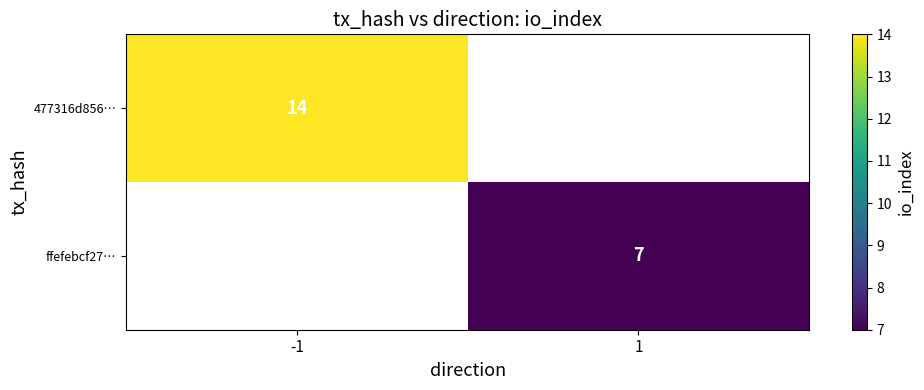

The value of ffefebcf27… at 1 is 7. True or false?

True